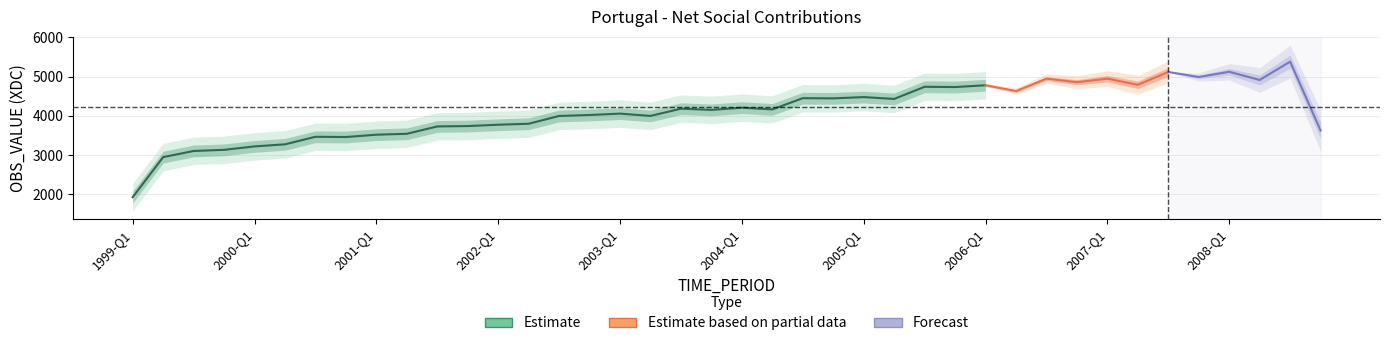

What is the sum of the values at 1999-Q3 and 2005-Q1?

7271.7